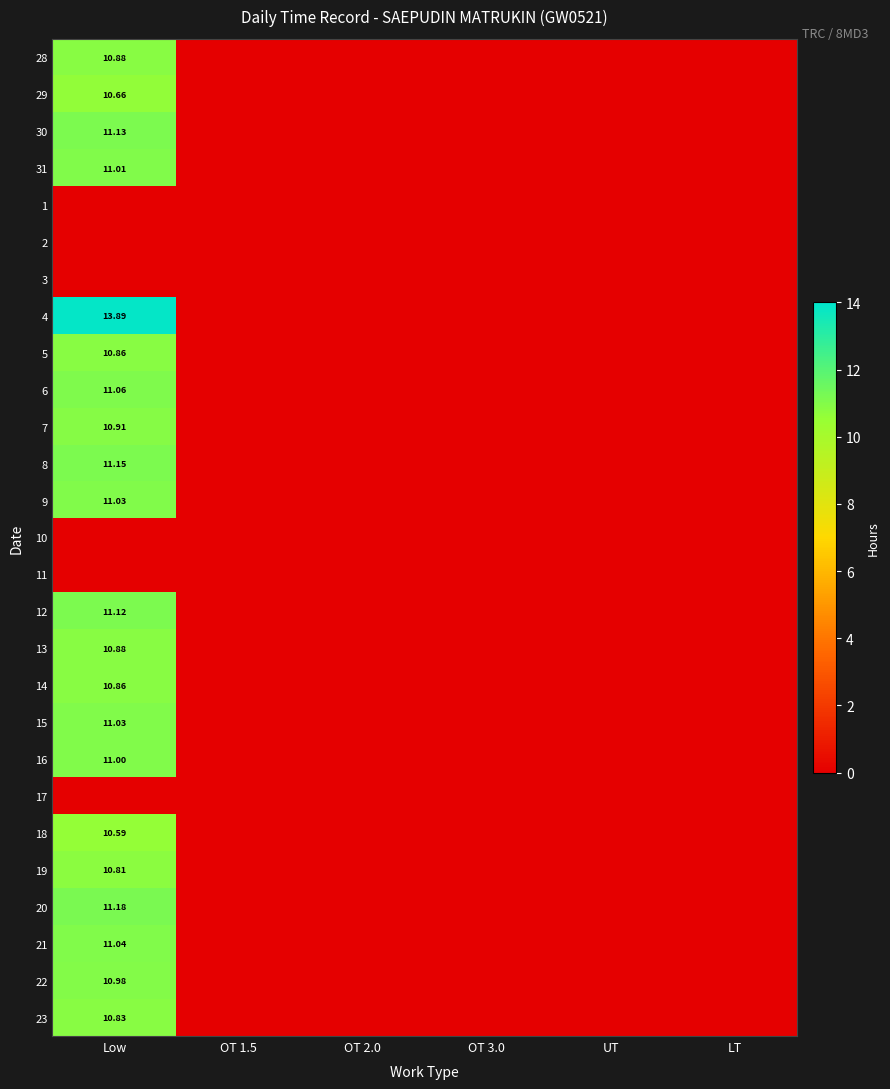

The 23 series shows 0.0 at LT. True or false?

True